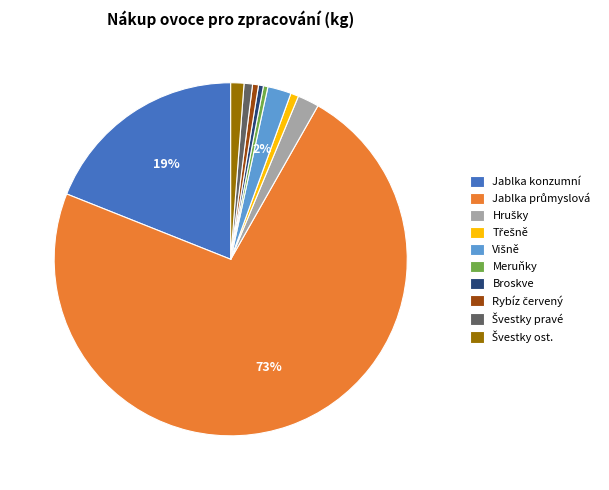

True or false: Meruňky accounts for 0% of the total.

True